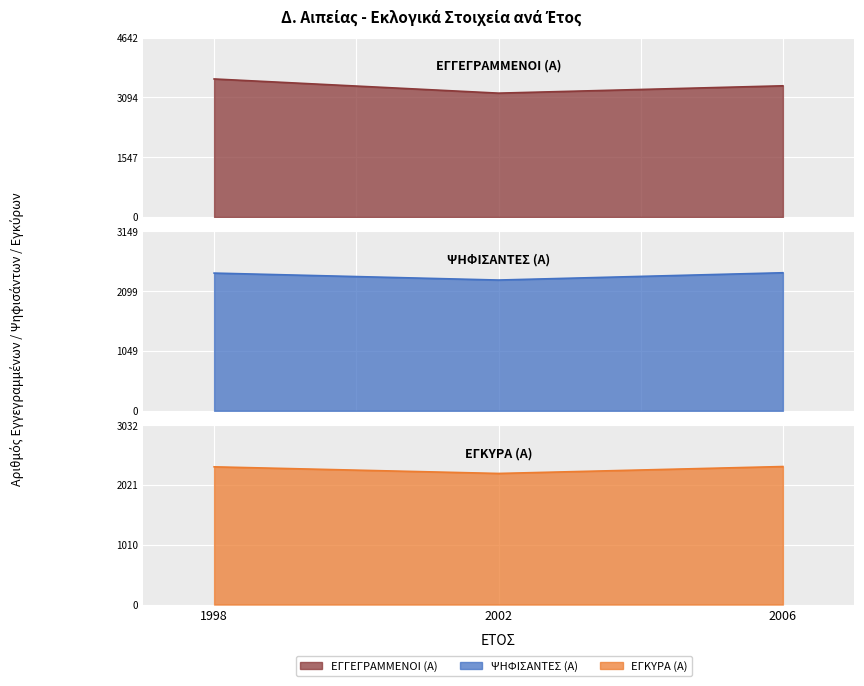

The ΕΓΓΕΓΡΑΜΜΕΝΟΙ (Α) series shows 3204 at 2002. True or false?

True